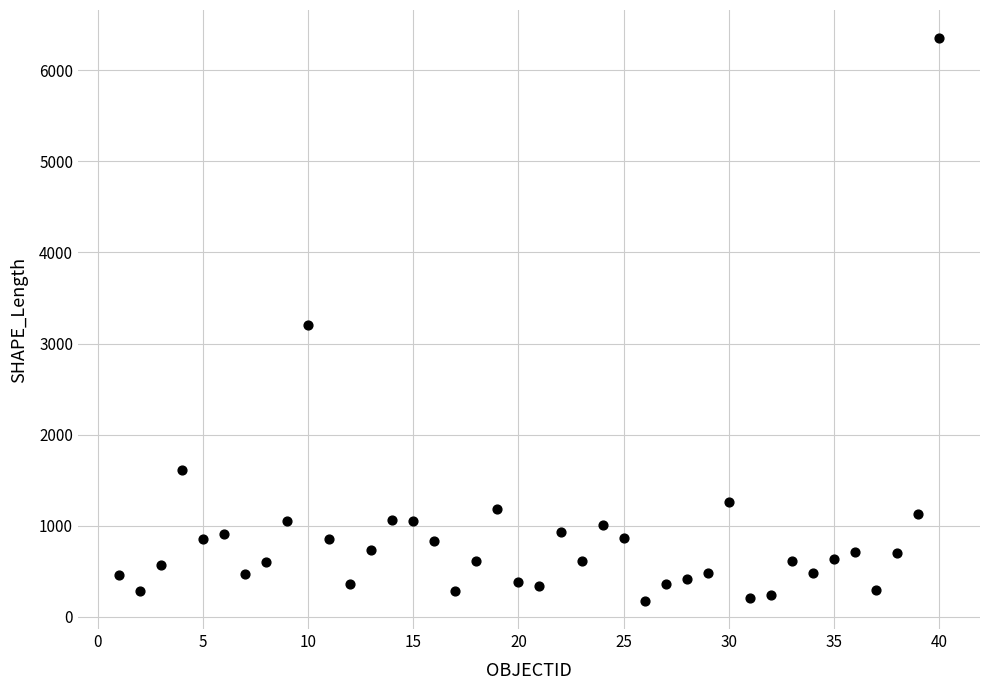

What is the range of Y values (max minus min)?

6174.8